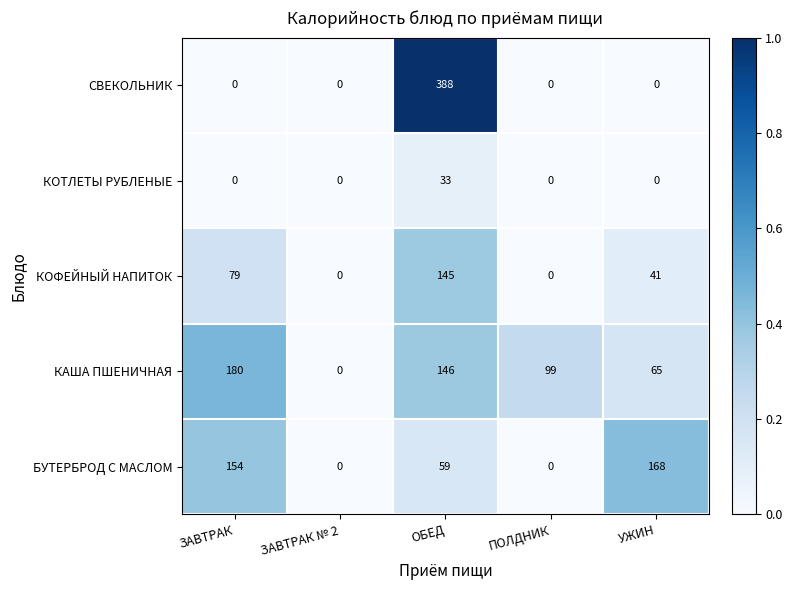

Reading right to left, what are all the values shown in this chart?

СВЕКОЛЬНИК: 0	0	388	0	0
КОТЛЕТЫ РУБЛЕНЫЕ: 0	0	33	0	0
КОФЕЙНЫЙ НАПИТОК: 41	0	145	0	79
КАША ПШЕНИЧНАЯ: 65	99	146	0	180
БУТЕРБРОД С МАСЛОМ: 168	0	59	0	154